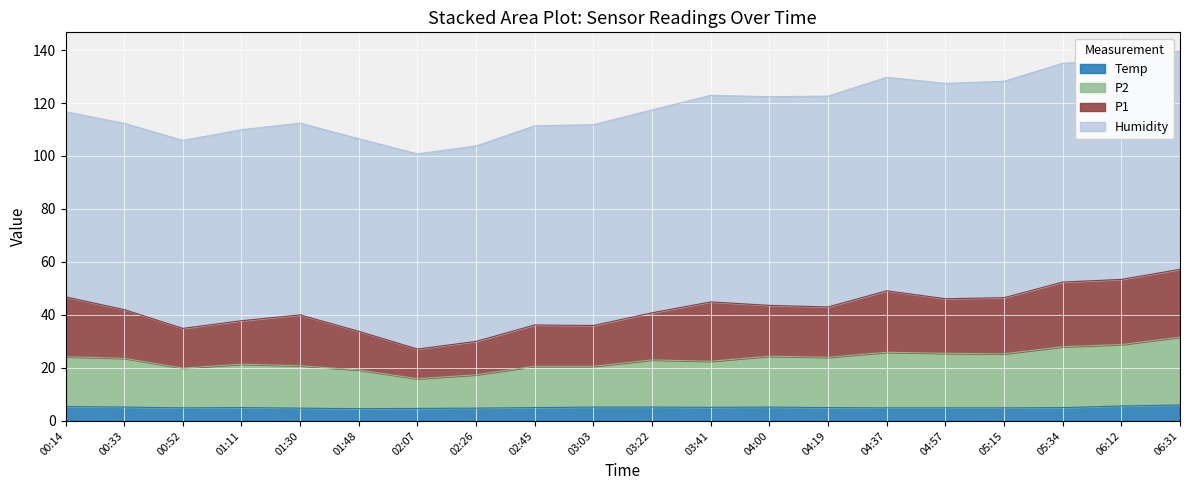

At which category is the sum across all series the highest?

06:31